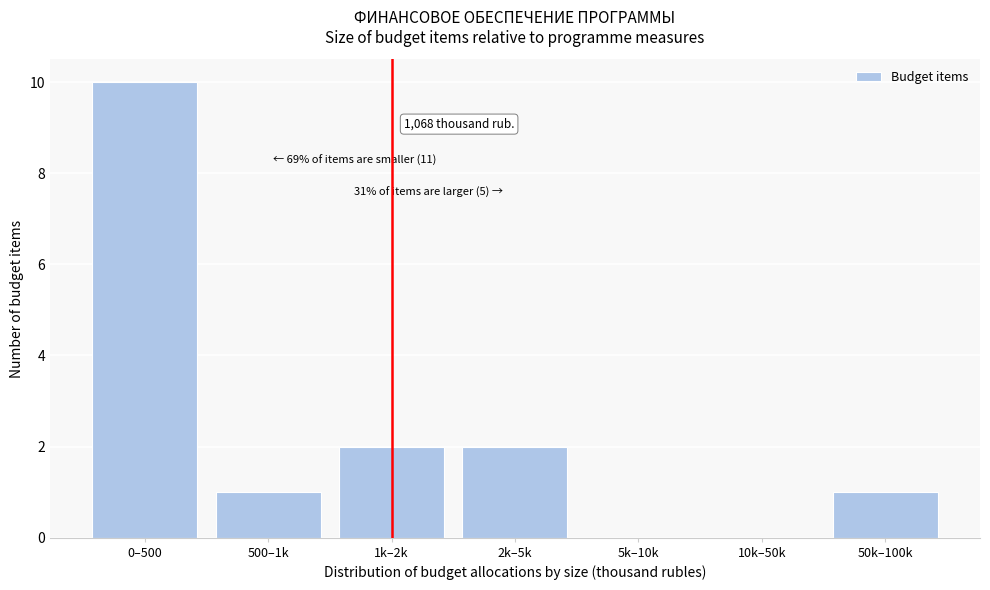

Reading left to right, transcribe all the data shown in this chart.

0–500=10	500–1k=1	1k–2k=2	2k–5k=2	5k–10k=0	10k–50k=0	50k–100k=1